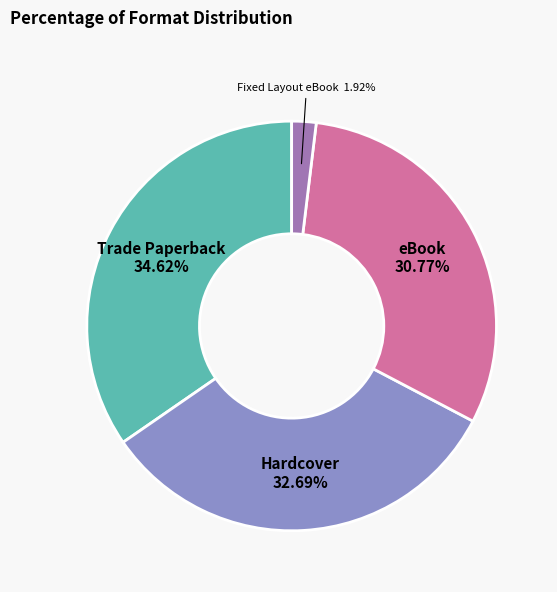

True or false: eBook accounts for 31% of the total.

True